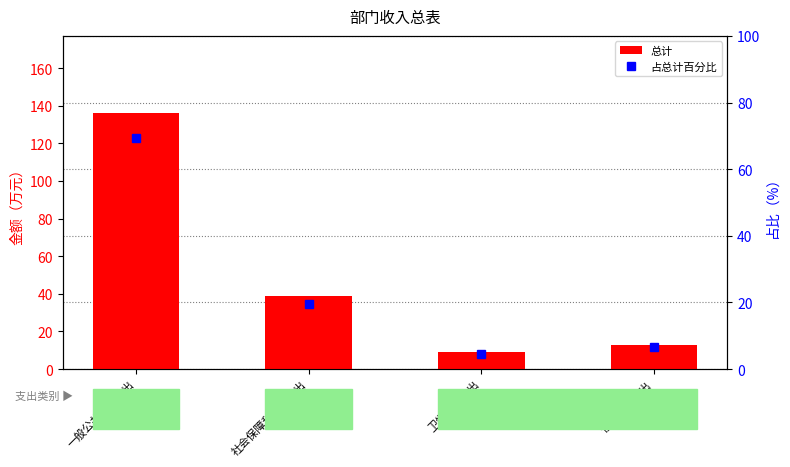

Is the value of 占总计百分比 at 社会保障和就业支出 greater than the value of 总计 at 社会保障和就业支出?

No